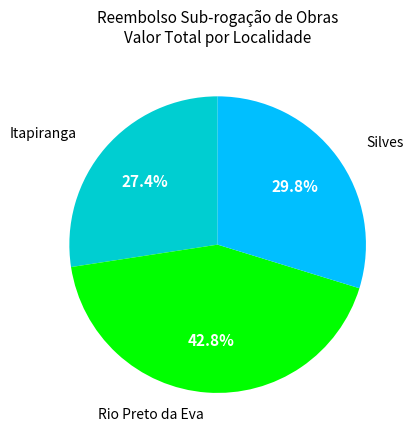

What is the largest slice in the pie chart?

Rio Preto da Eva